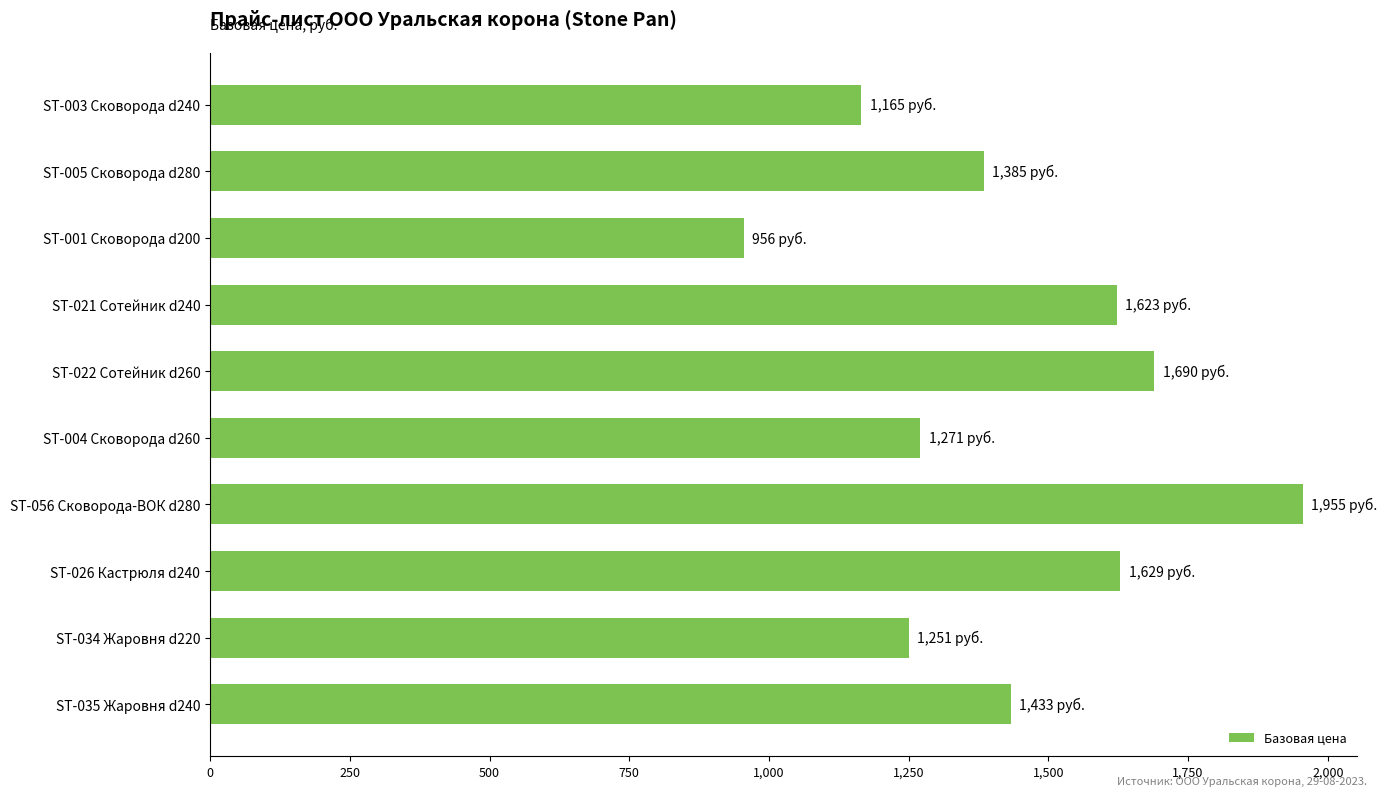

Where is the data nearest to the value 1455?

ST-035 Жаровня d240